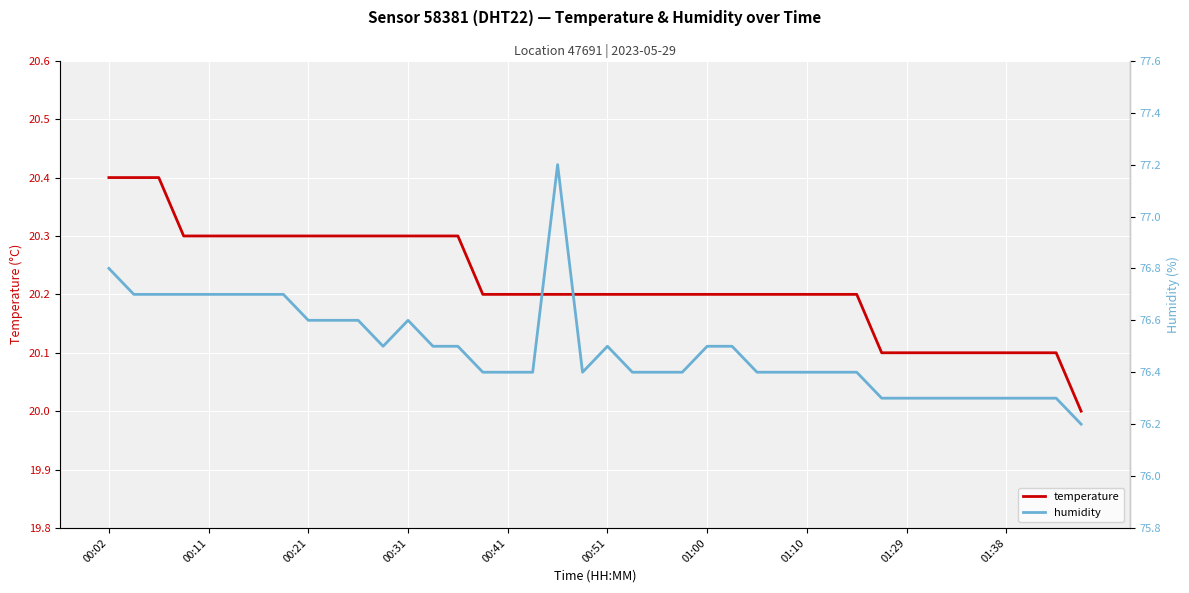

What are all the series names shown in the legend?

temperature, humidity